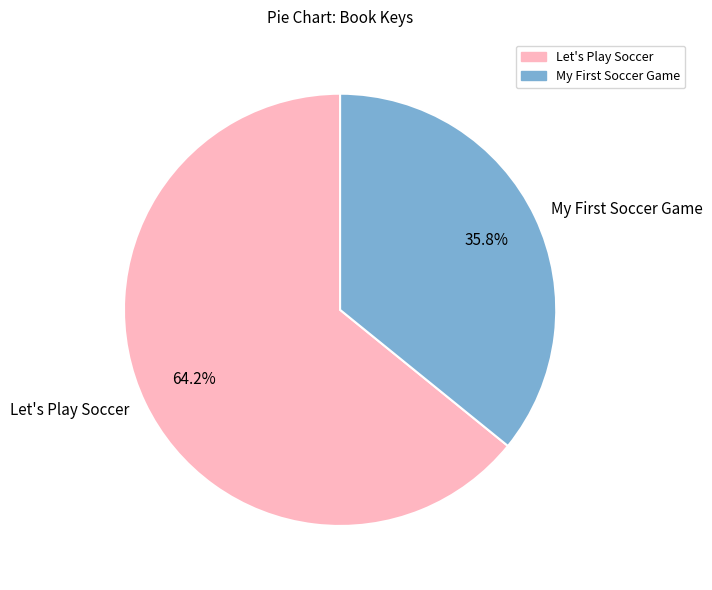

Is there any slice that represents more than half of the pie?

Yes